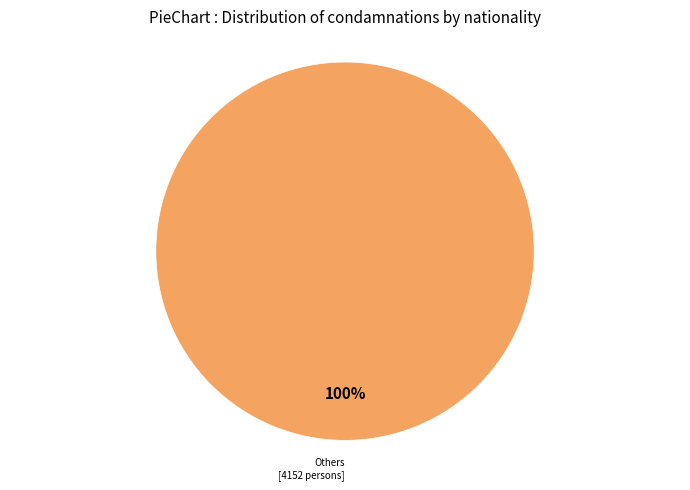

Does any single category account for the majority?

Yes